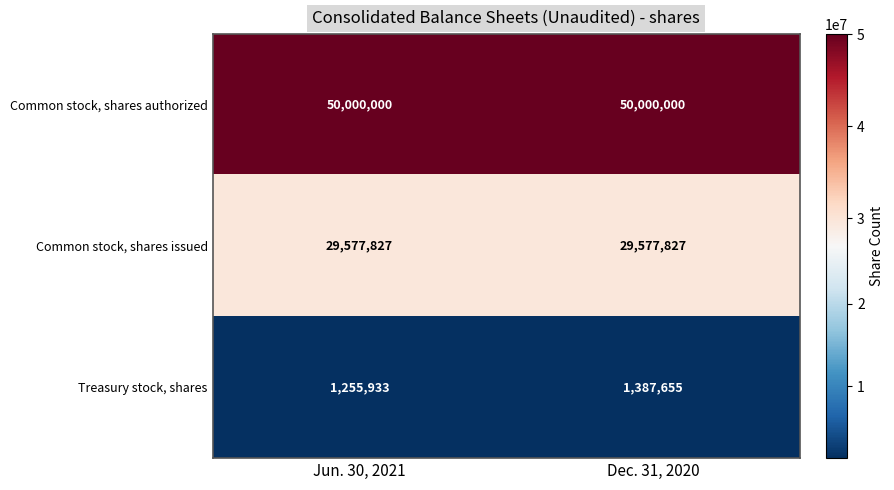

Reading left to right, what are all the values shown in this chart?

Common stock, shares authorized: Jun. 30, 2021=50000000	Dec. 31, 2020=50000000
Common stock, shares issued: Jun. 30, 2021=29577827	Dec. 31, 2020=29577827
Treasury stock, shares: Jun. 30, 2021=1255933	Dec. 31, 2020=1387655